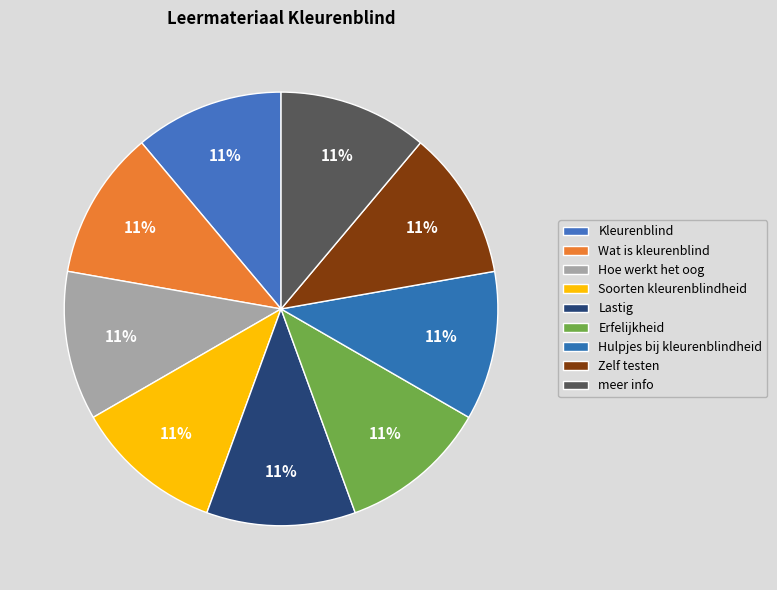

Approximately how many times larger is the value at Hulpjes bij kleurenblindheid compared to Lastig?

1.0